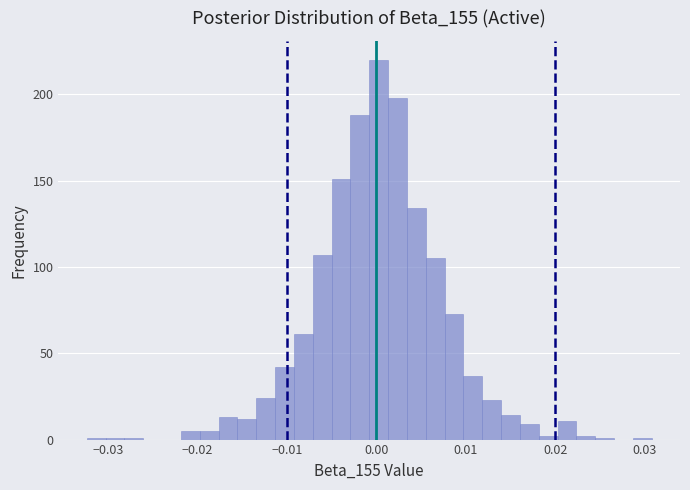

Read against the x-axis, roughly where is the centre of the tallest bar?

0.000